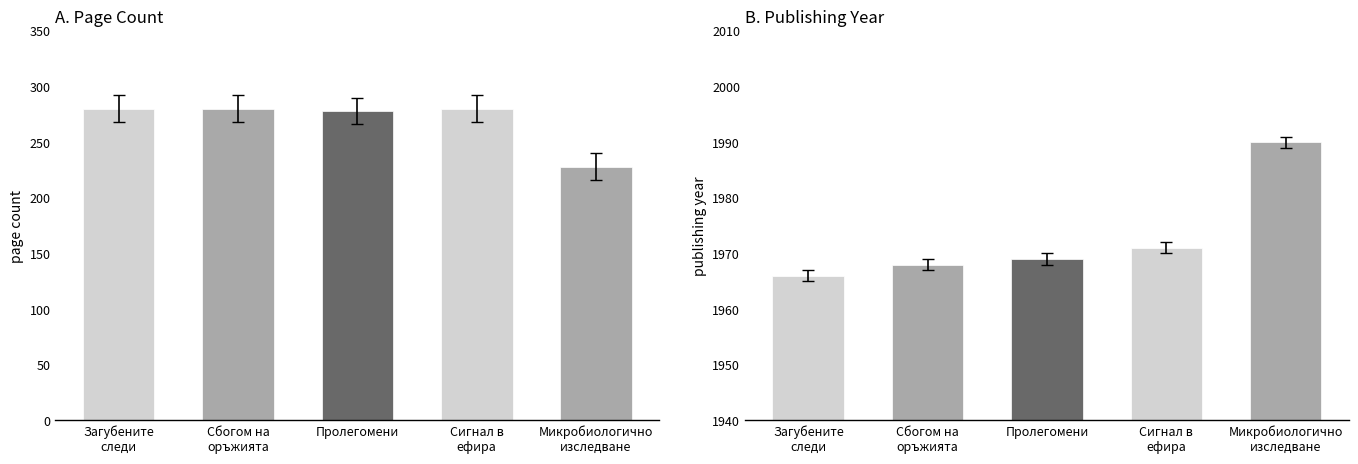

Which label corresponds to the largest value in the chart?

Микробиологично
изследване